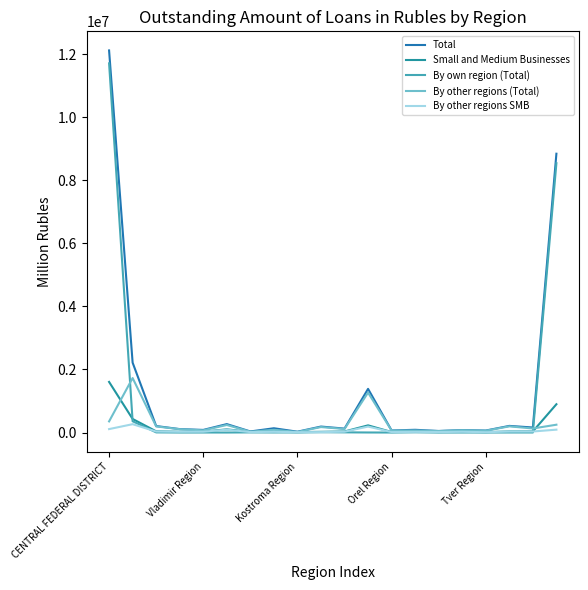

How many lines are shown in the chart?

5